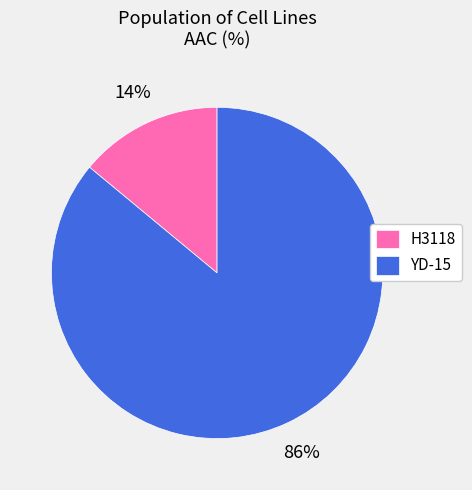

Which slice is the smallest?

H3118